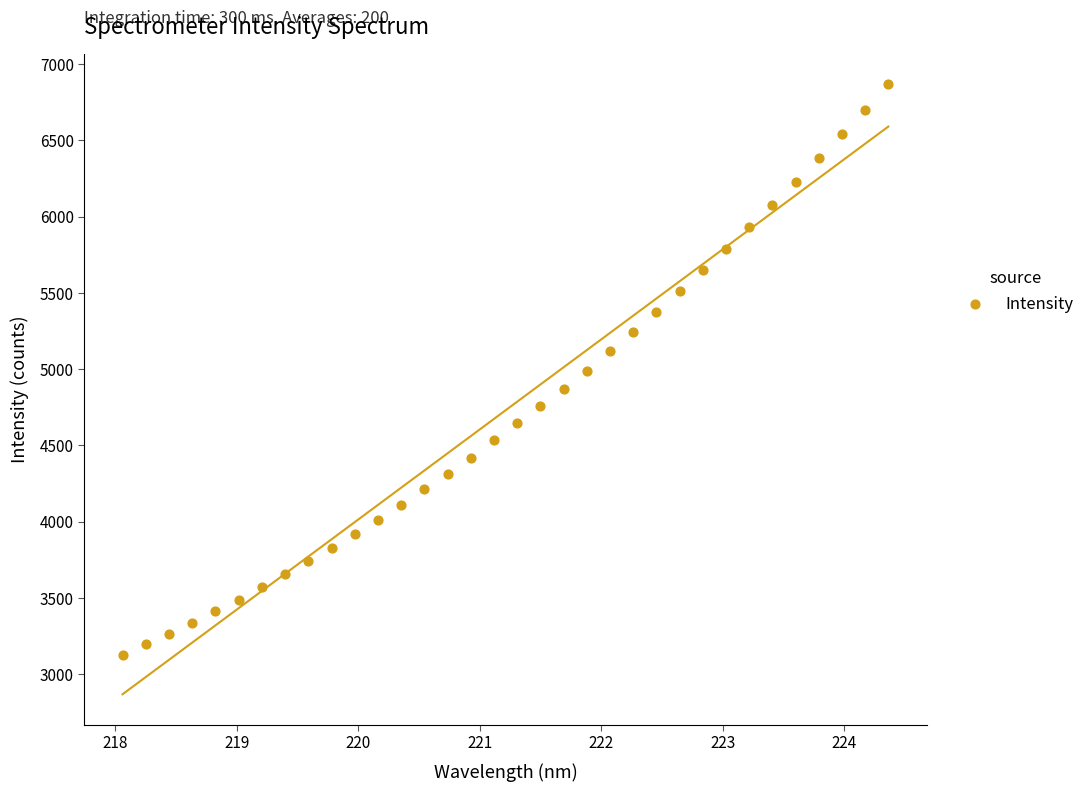

What is the range of Y values (max minus min)?

3740.5